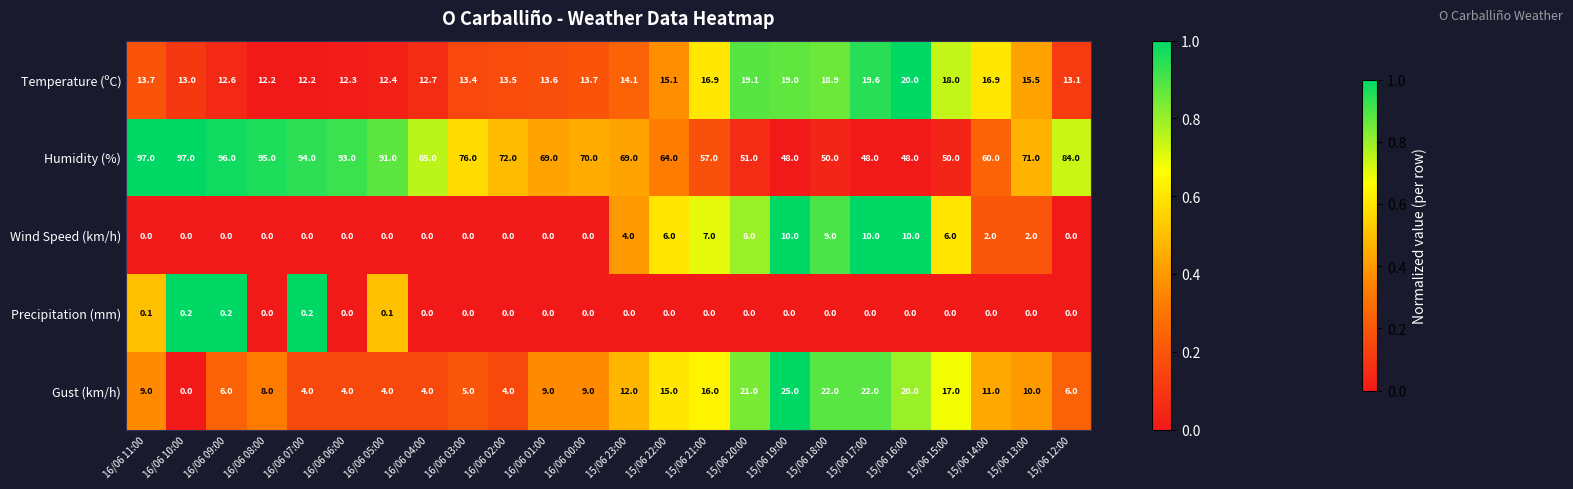

At 16/06 11:00, list the series in order from smallest to largest.

Wind Speed (km/h), Precipitation (mm), Gust (km/h), Temperature (ºC), Humidity (%)